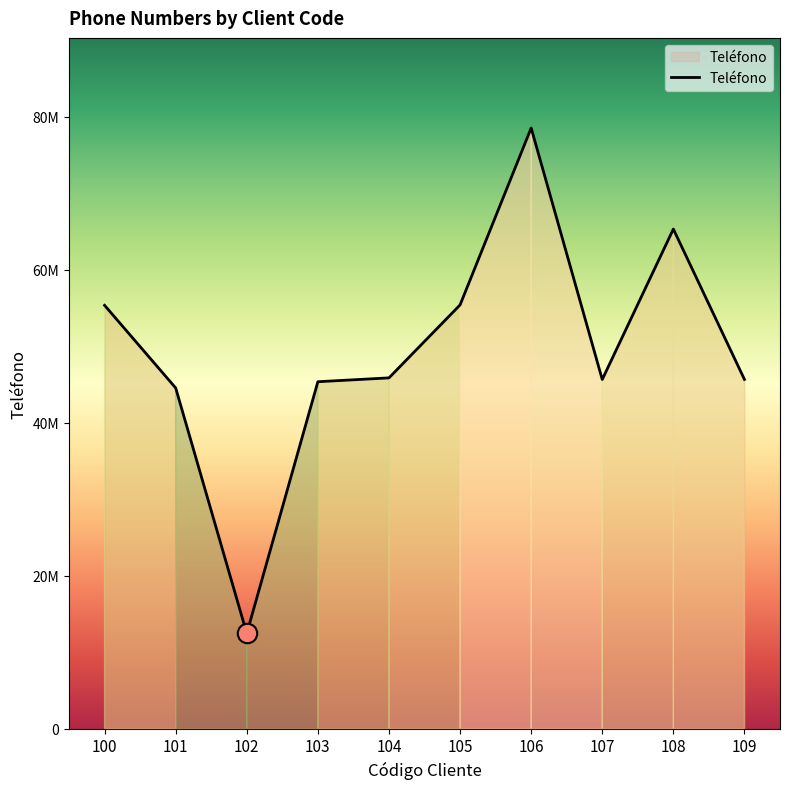

At which label does the data first exceed 45872536?

100